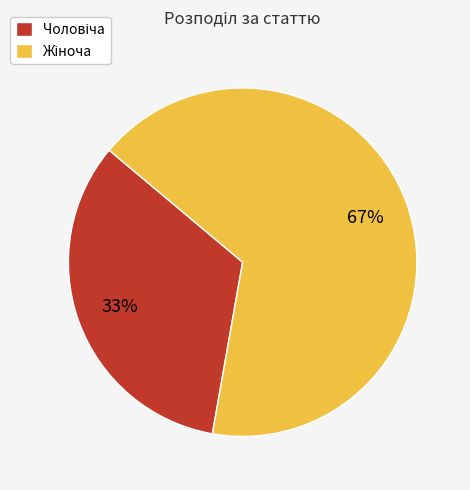

To the nearest percent, what is the average slice percentage?

50%